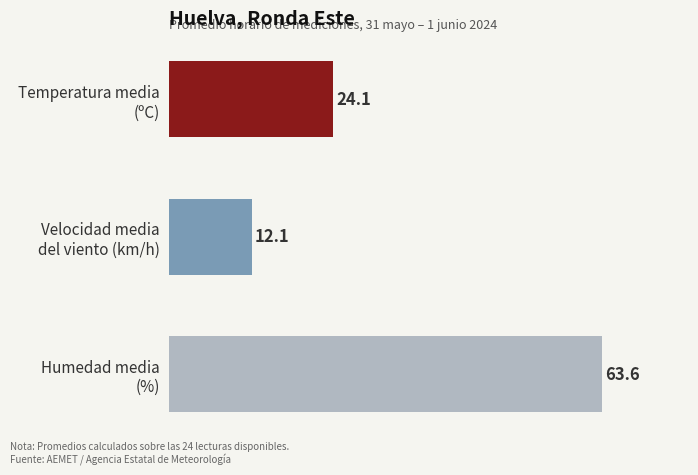

What is the average value?

33.3